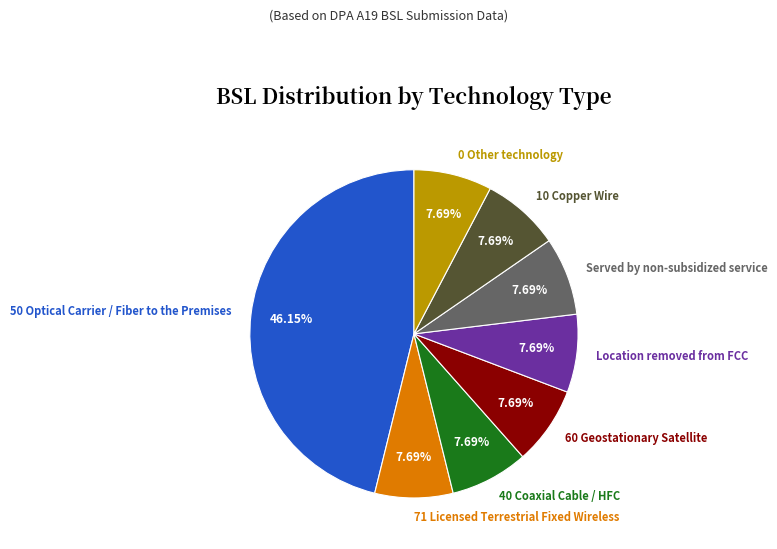

Do 10 Copper Wire and Location removed from FCC together represent more than half of the pie?

No